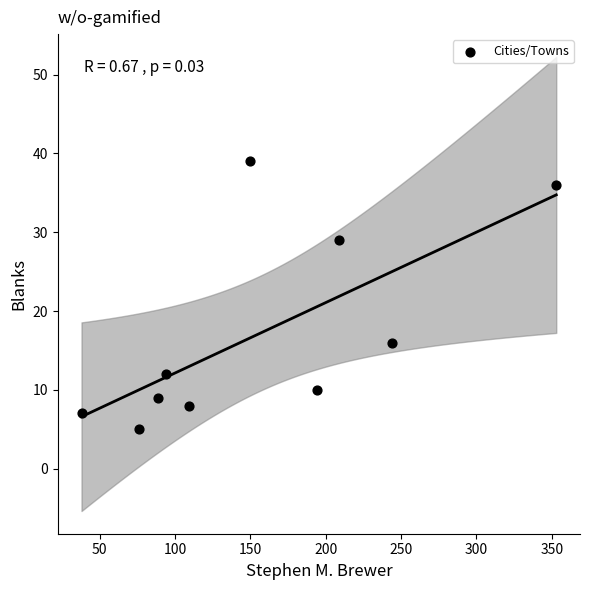

What Y value in the scatter plot is closest to 22?

16